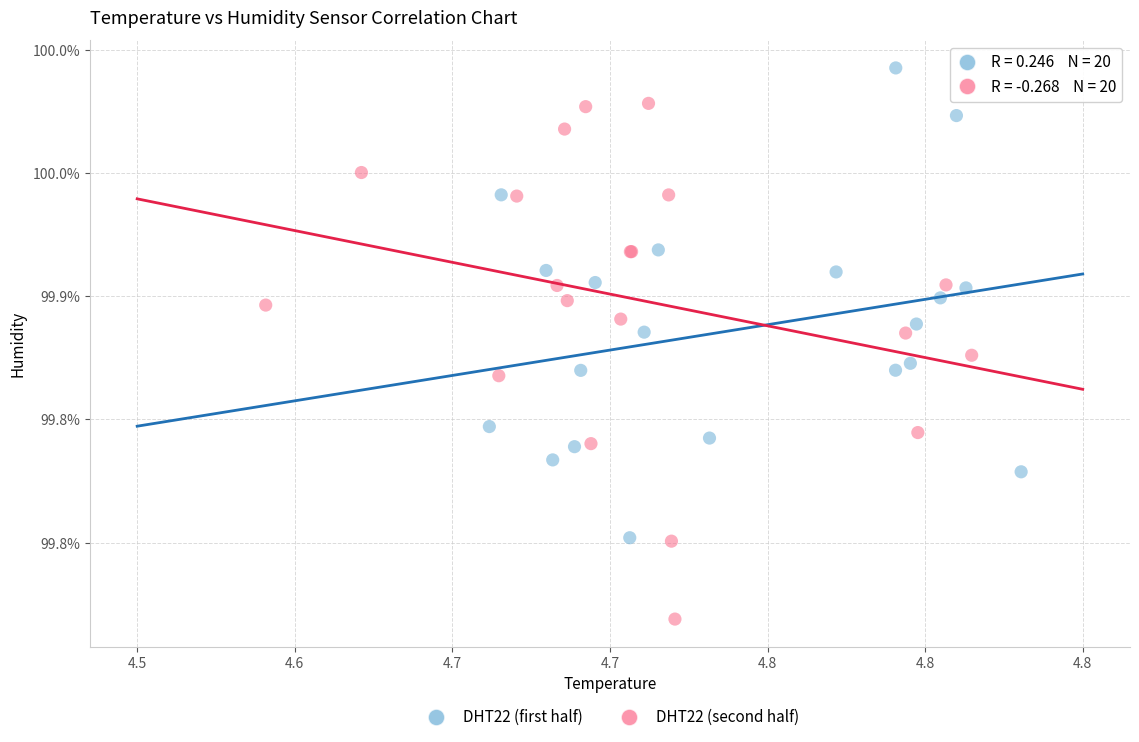

Which series contains the highest Y value?

DHT22 (first half)